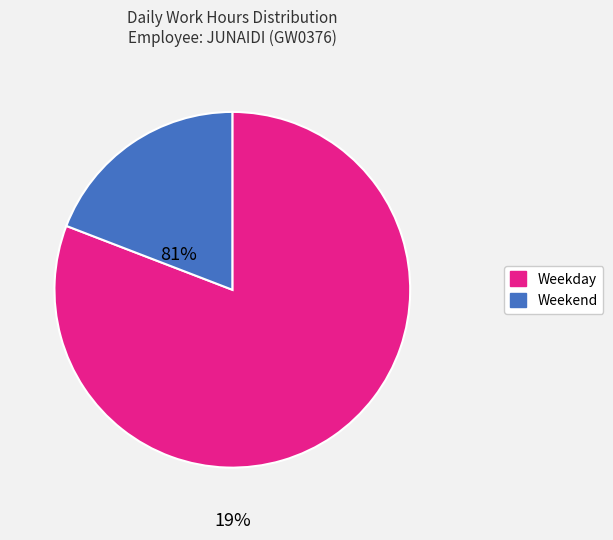

Does any single category account for the majority?

Yes